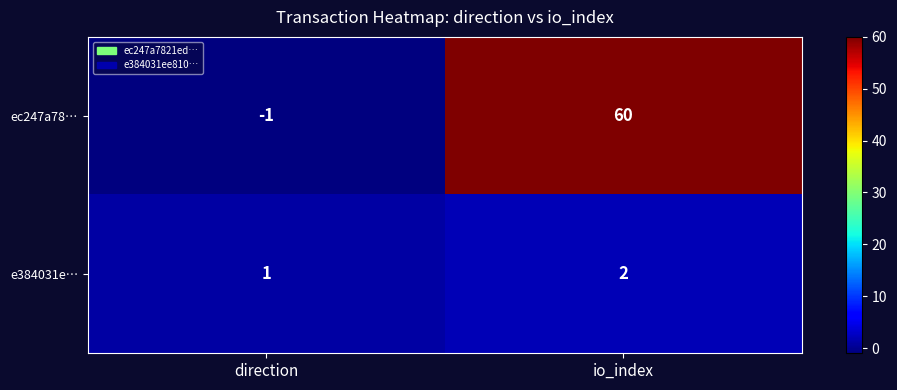

Which series has the largest total across all categories?

ec247a78…